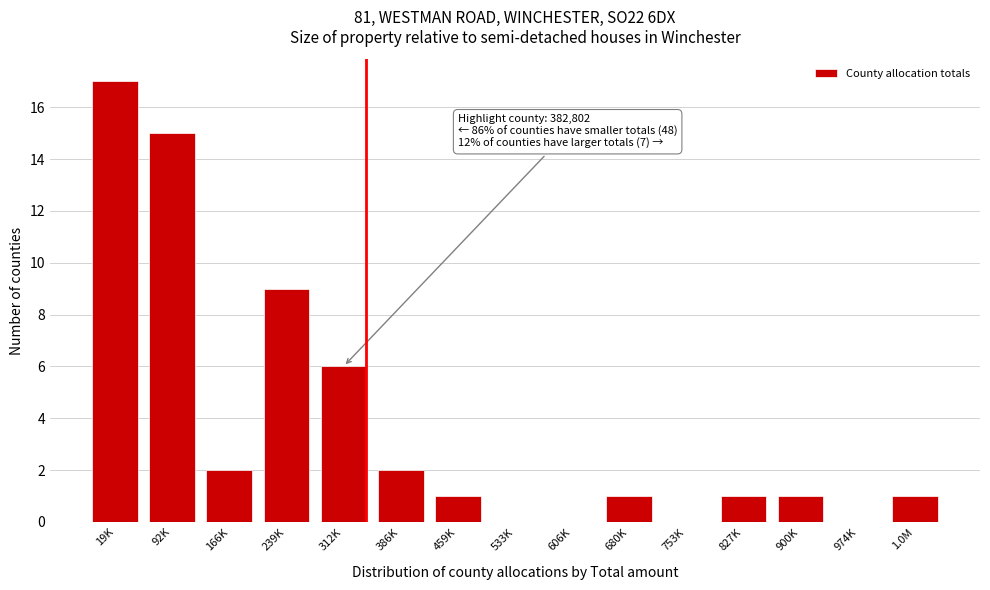

Reading left to right, list all the values displayed in this chart.

19K=17	92K=15	166K=2	239K=9	312K=6	386K=2	459K=1	533K=0	606K=0	680K=1	753K=0	827K=1	900K=1	974K=0	1.0M=1